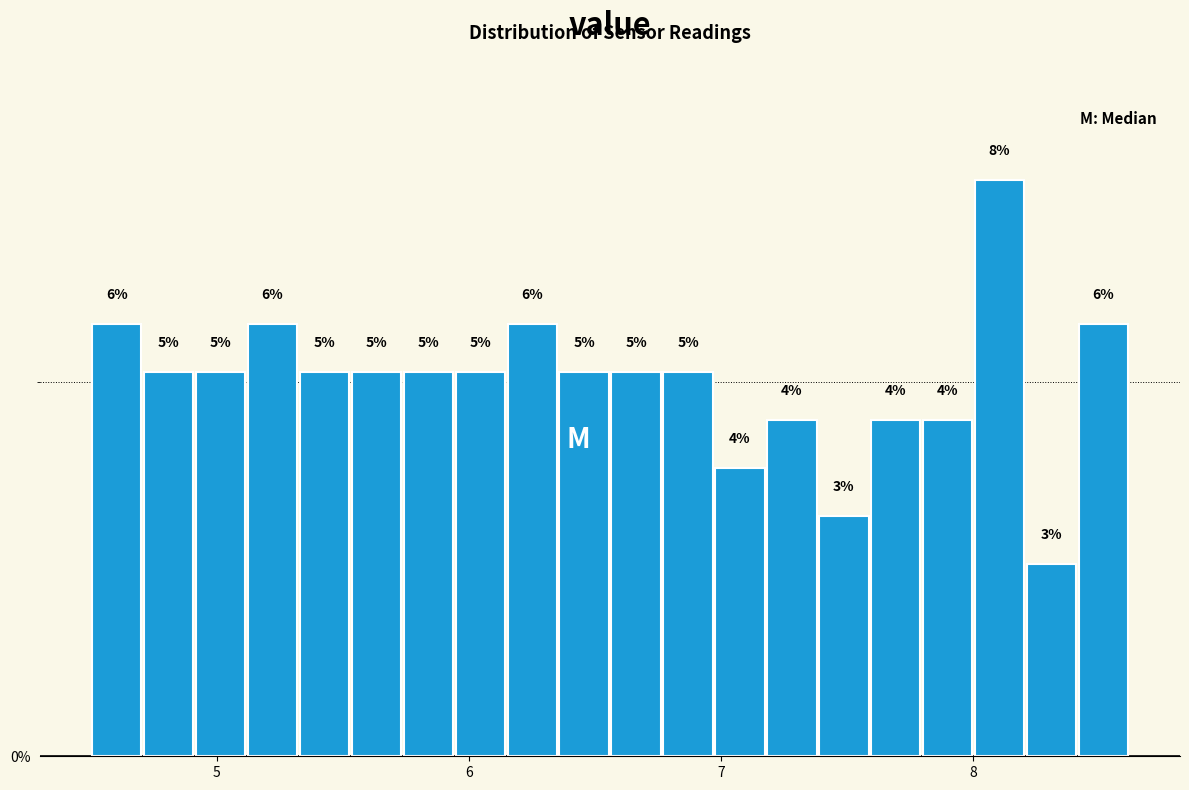

Read against the x-axis, roughly where is the centre of the tallest bar?

8.1